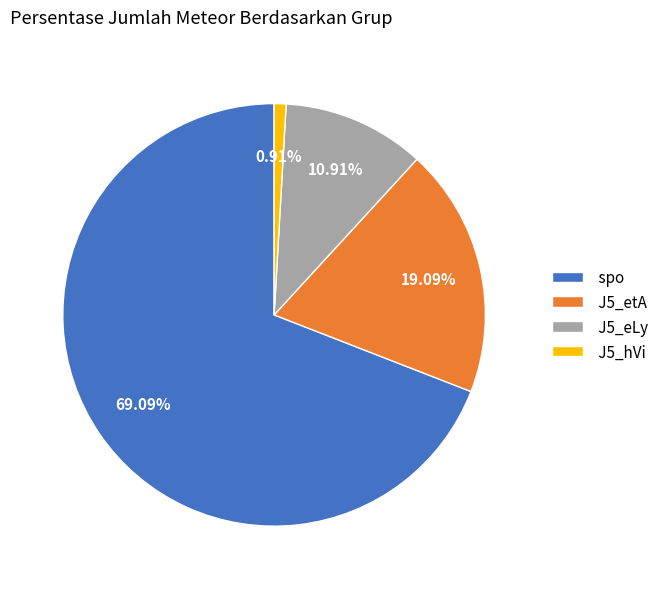

How many segments does this pie chart have?

4